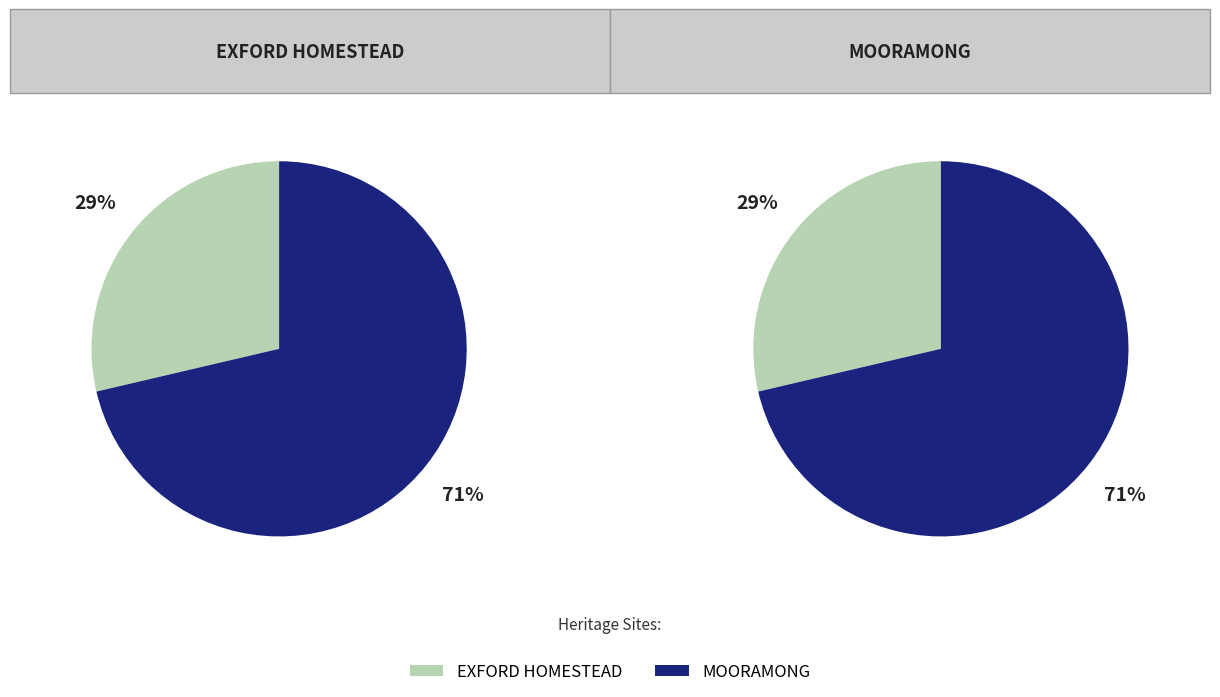

How many slices are in this pie chart?

2